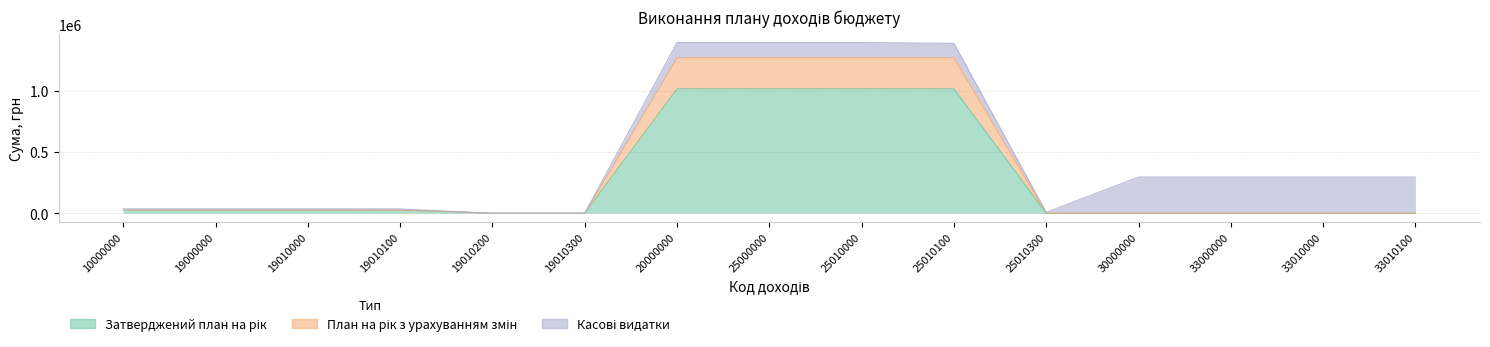

The План на рік з урахуванням змін series shows 1269375 at 25010000. True or false?

True